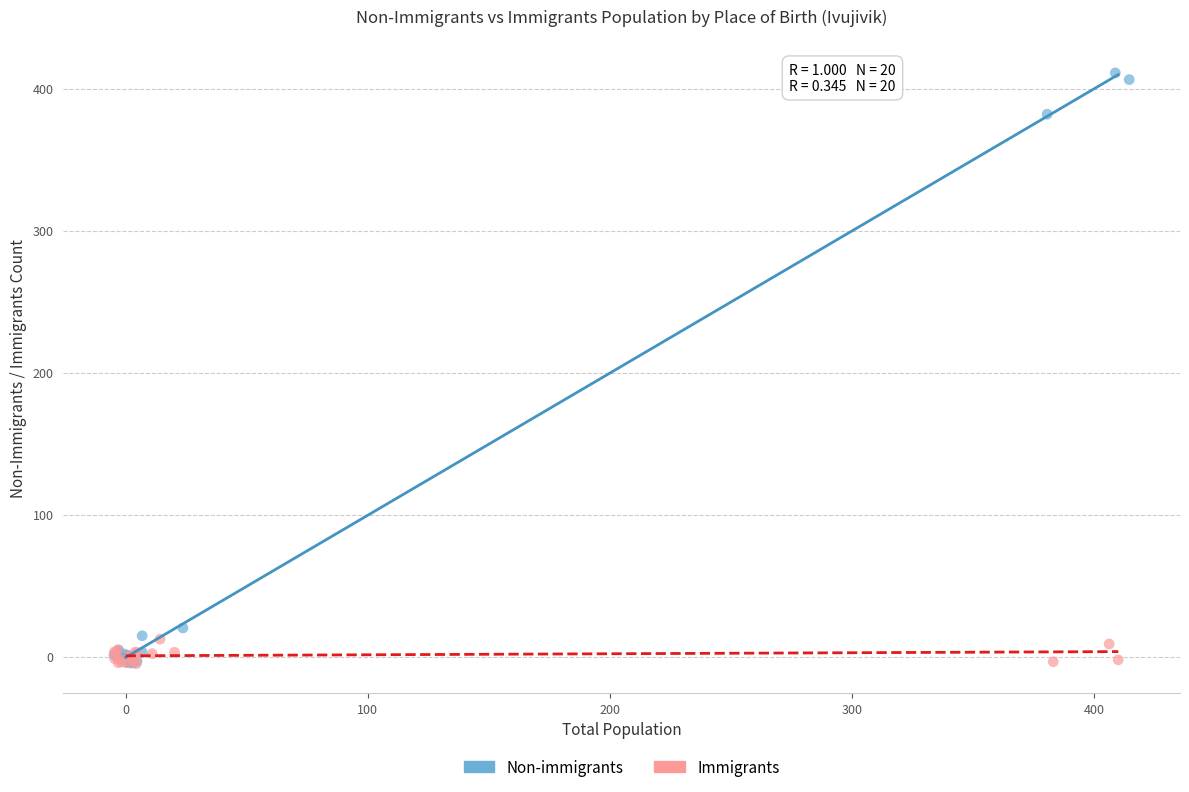

Which series reaches the maximum Y coordinate?

Non-immigrants